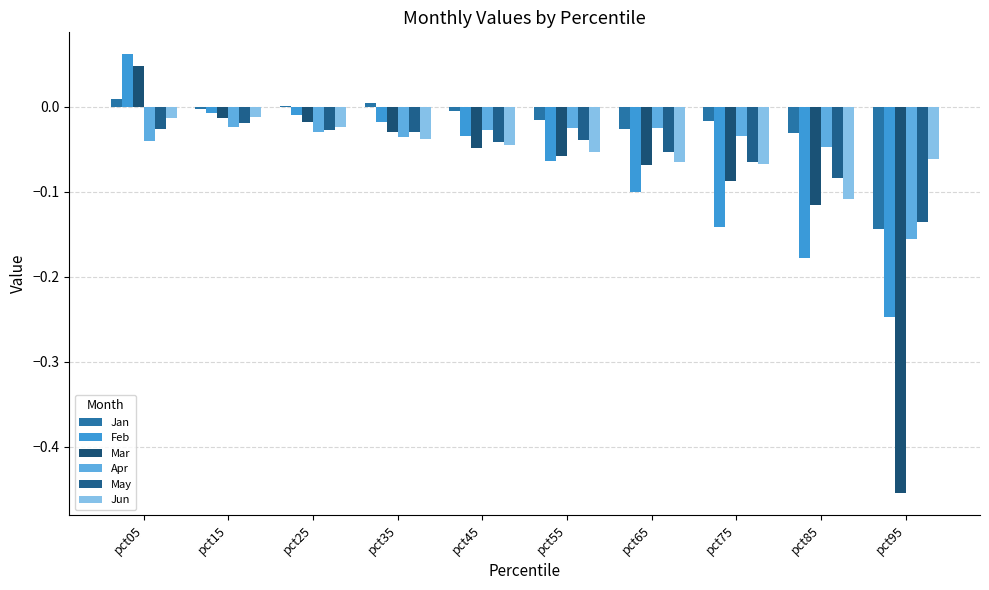

The Feb series shows -0.1 at pct75. True or false?

False